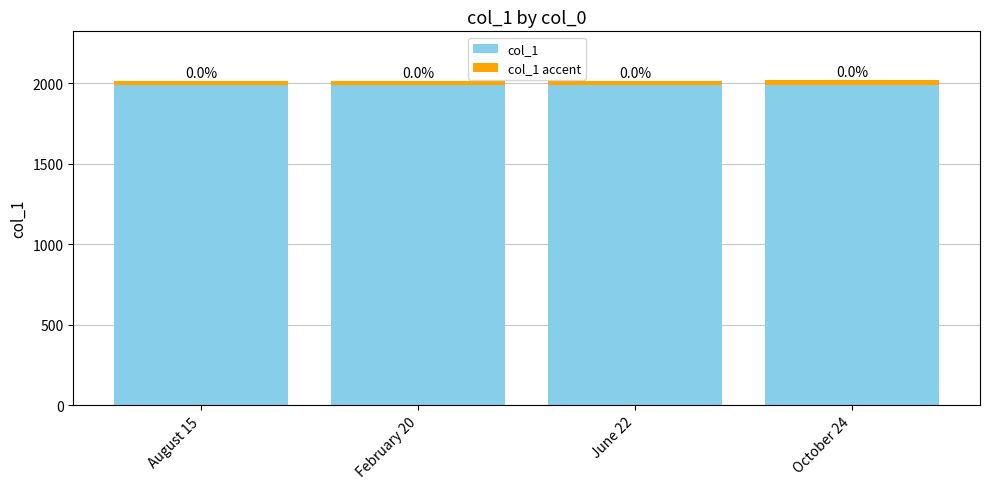

Reading left to right, what are all the values shown in this chart?

col_1: 2016.0	2018.0	2016.0	2021.0
col_1 accent: 28.2	28.3	28.2	28.3